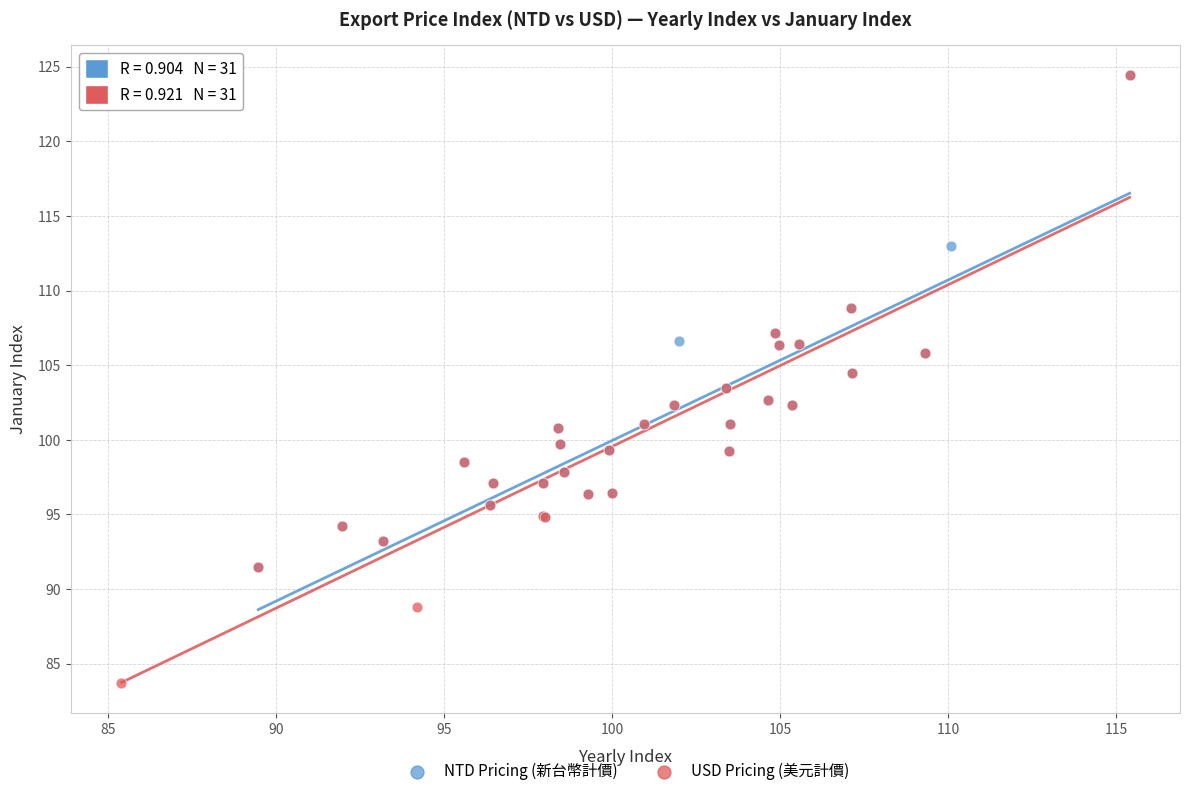

What are all the series names shown in the legend?

NTD Pricing (新台幣計價), USD Pricing (美元計價)